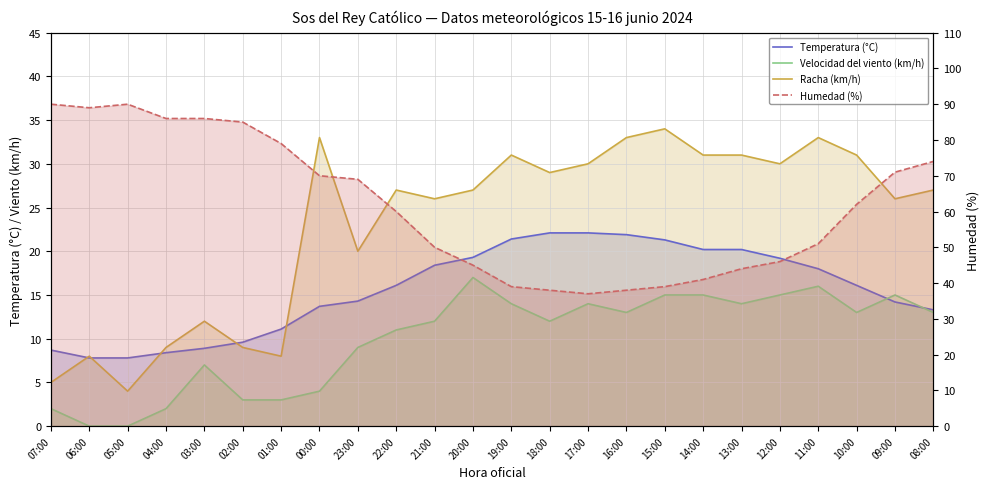

Which label corresponds to the smallest value in the chart?

06:00